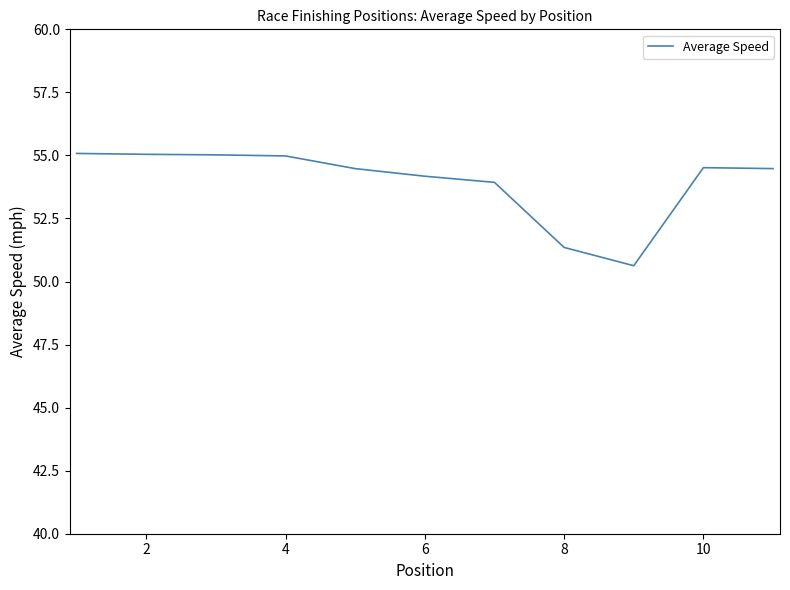

How many lines are shown in the chart?

1